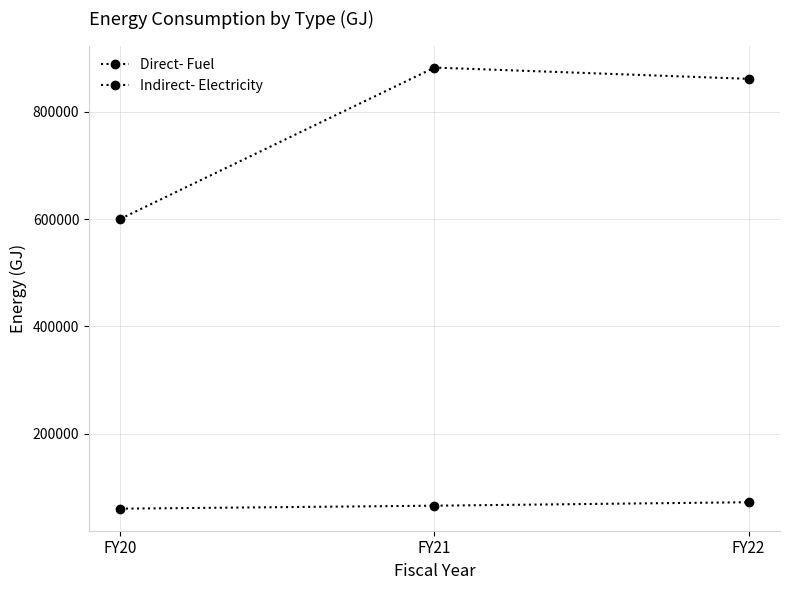

How many categories are shown in the chart?

3